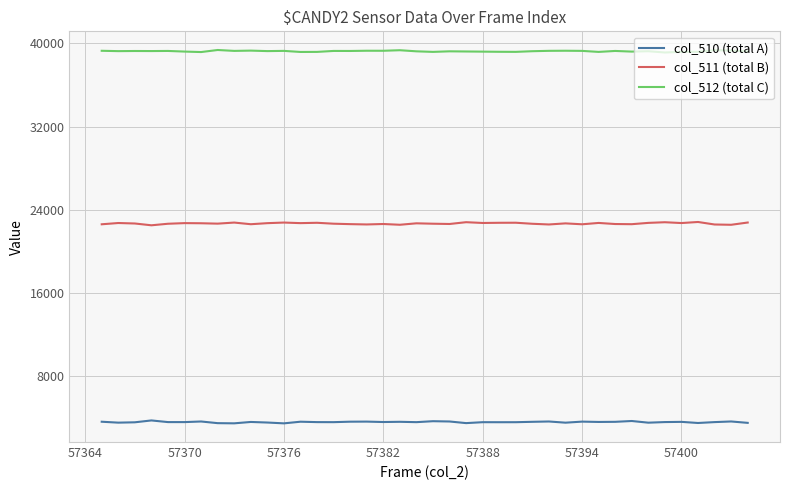

What is the difference between the maximum and minimum values in the col_510 (total A) series?

280